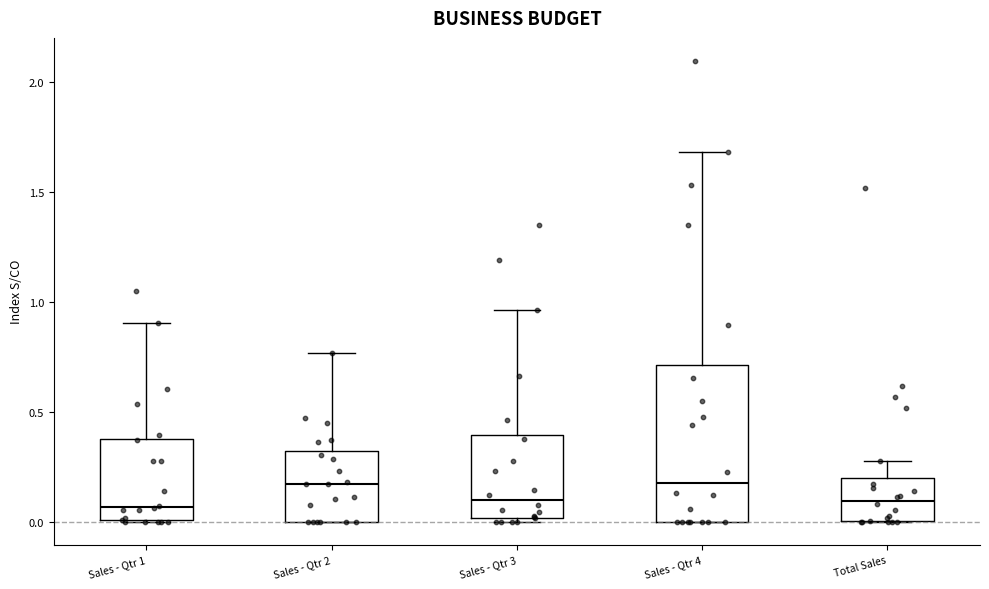

Reading left to right, read every box against the y-axis: the position of its median line, the range the box covers, and the ends of its whiskers. The values are not printed on the chart, so give them approximately, as read against the axis.

Sales - Qtr 1: median 0.05, box 0.00 to 0.40, whiskers 0.00 to 0.90
Sales - Qtr 2: median 0.15, box 0.00 to 0.30, whiskers 0.00 to 0.75
Sales - Qtr 3: median 0.10, box 0.00 to 0.40, whiskers 0.00 (just below the box's lower edge) to 0.95
Sales - Qtr 4: median 0.20, box 0.00 to 0.70, whiskers 0.00 to 1.70
Total Sales: median 0.10, box 0.00 to 0.20, whiskers 0.00 to 0.25